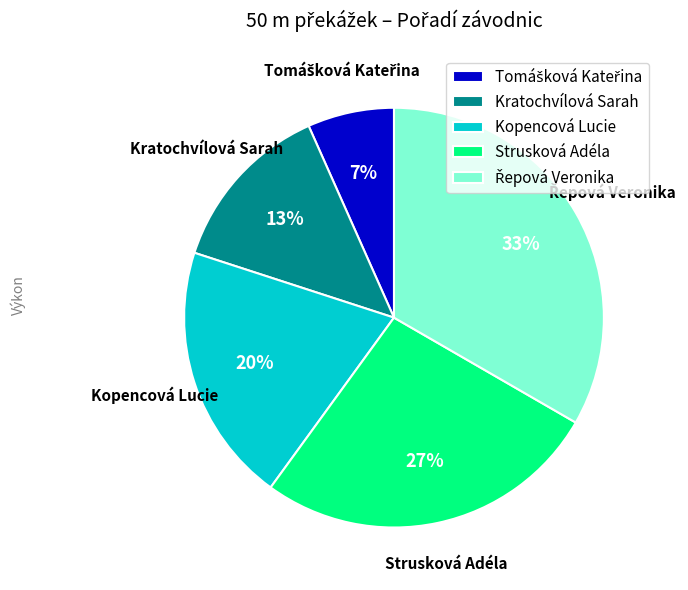

True or false: Strusková Adéla accounts for 14% of the total.

False